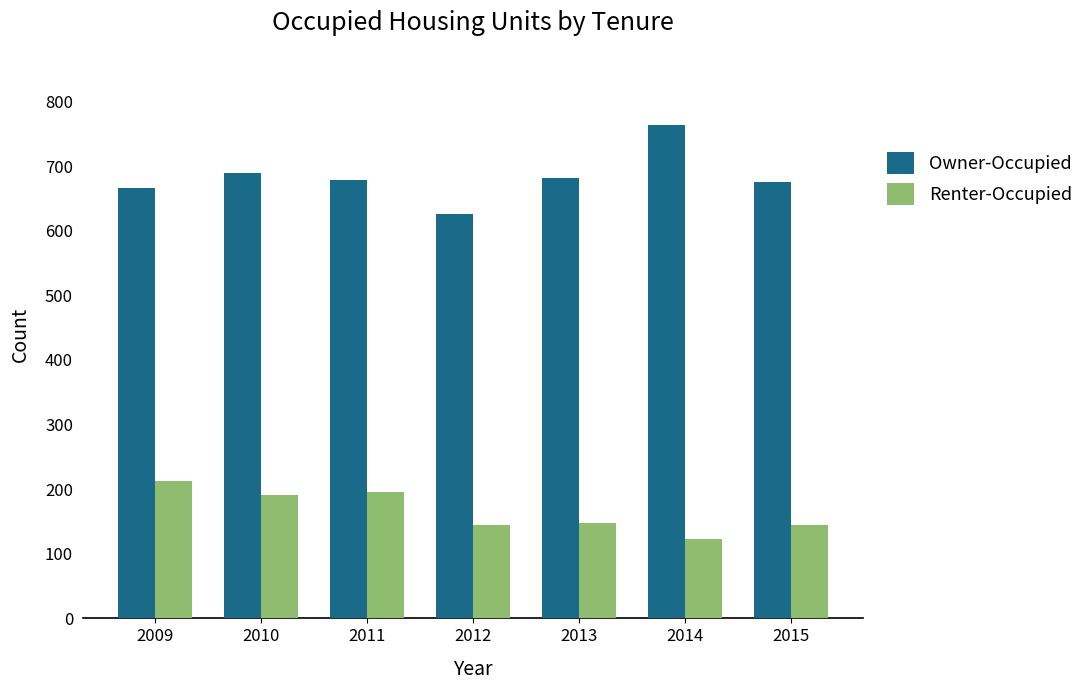

At 2012, list the series in order from largest to smallest.

Owner-Occupied, Renter-Occupied